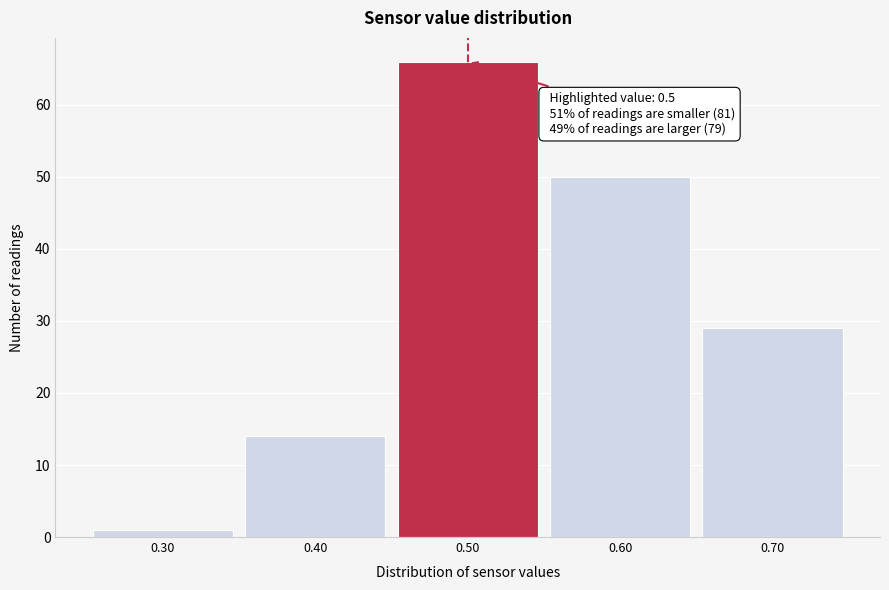

Over which range of the x-axis is the bar tallest?

0.45 to 0.55